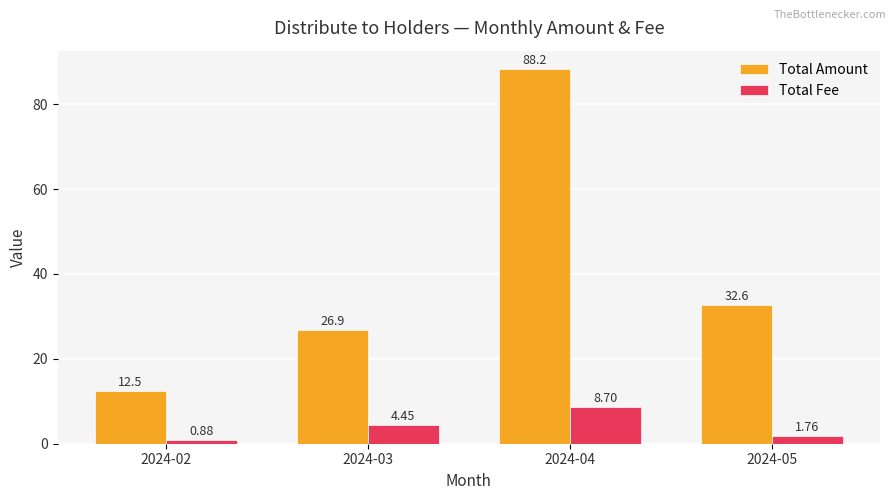

Which series changed the most between 2024-02 and 2024-05?

Total Amount